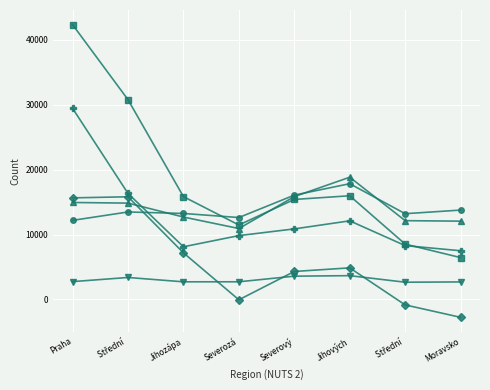

Count the number of data series in this chart.

6